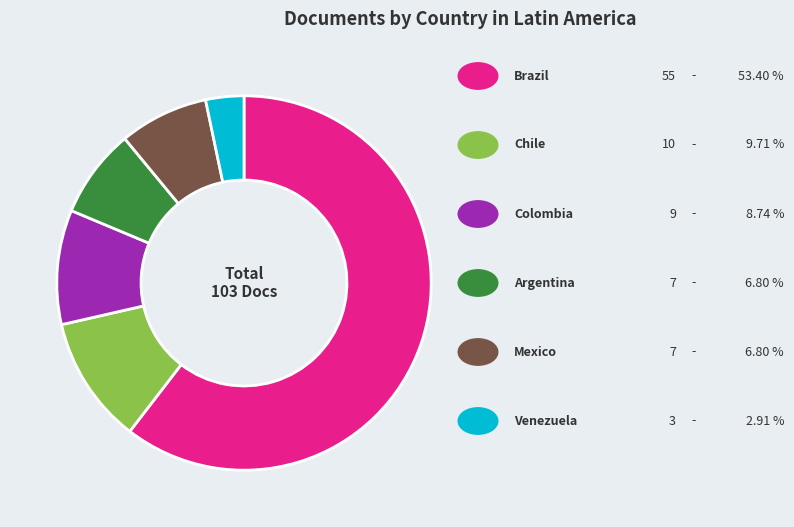

Is there any slice that represents more than half of the pie?

Yes